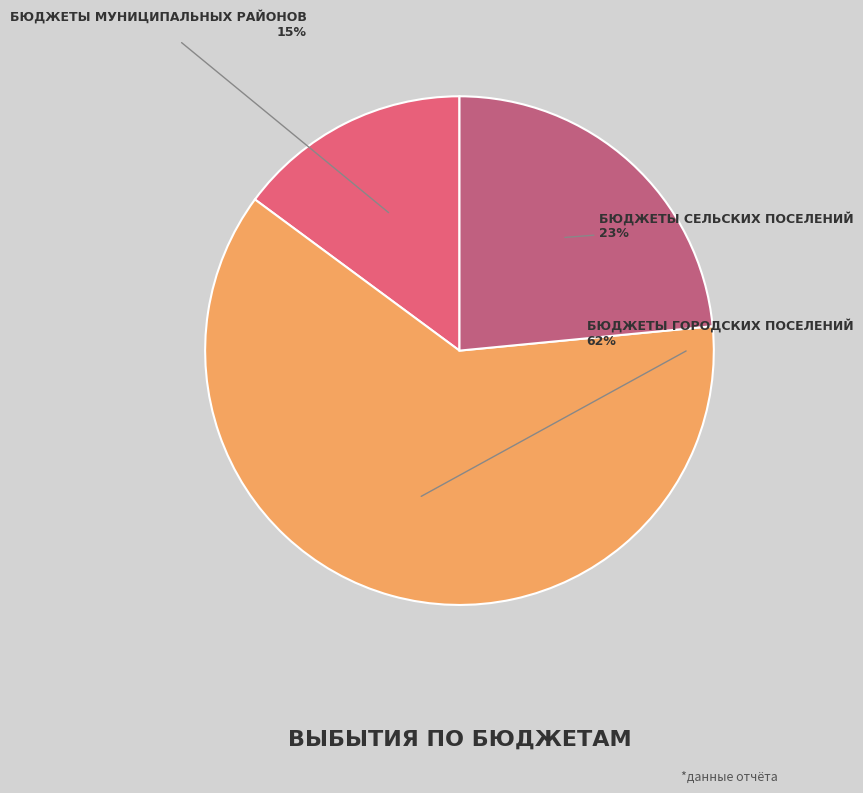

To the nearest percent, what is the difference between the largest and smallest slice percentages?

47%